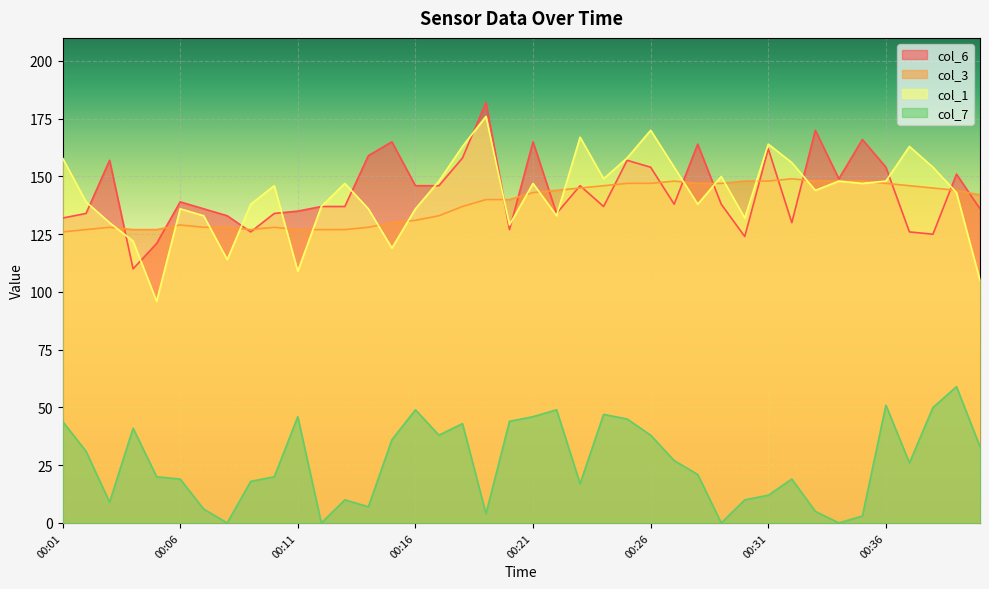

What is the maximum value shown in the chart?

182